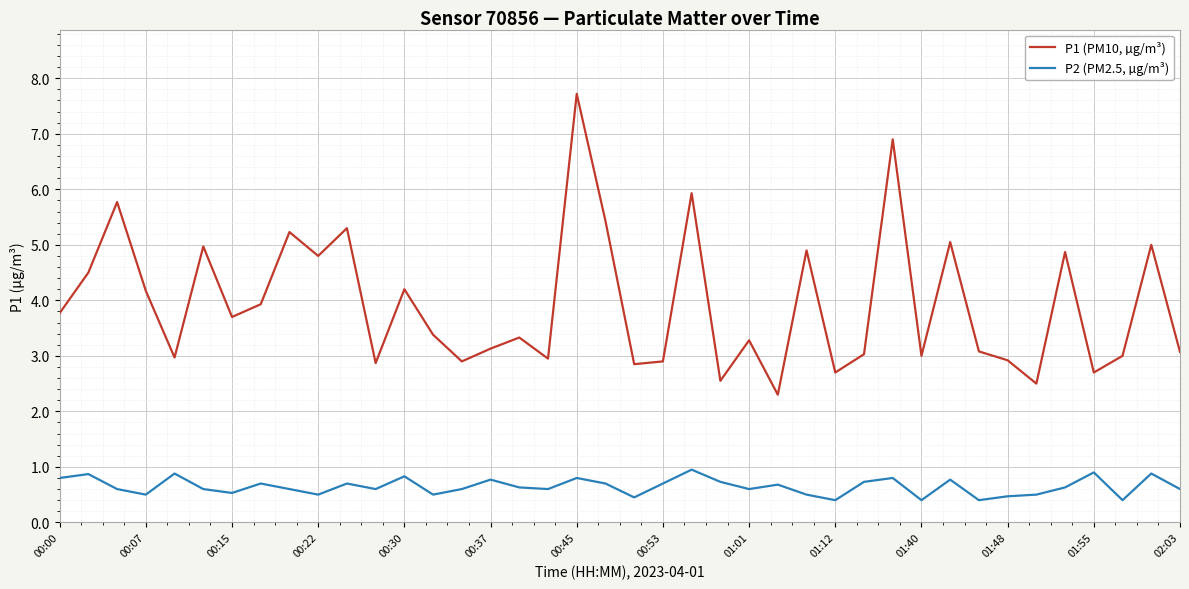

True or false: P2 (PM2.5, µg/m³) and P1 (PM10, µg/m³) intersect in this chart.

False